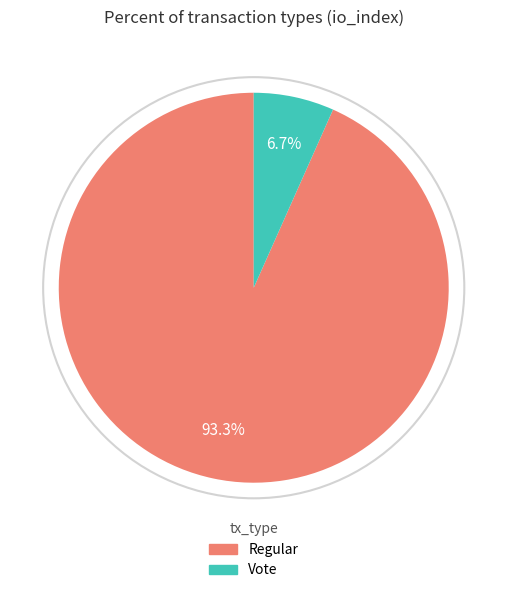

What percentage is the Regular slice, to the nearest percent?

93%